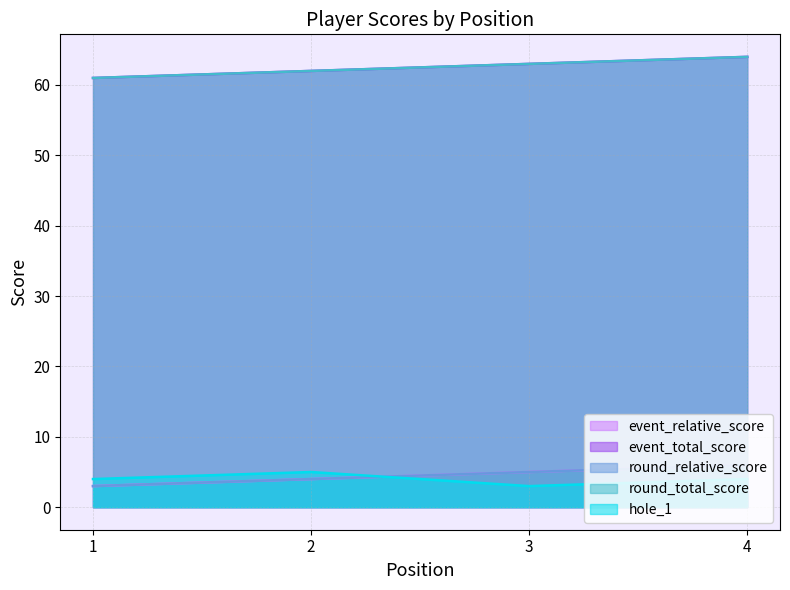

What is the minimum value shown in the chart?

3